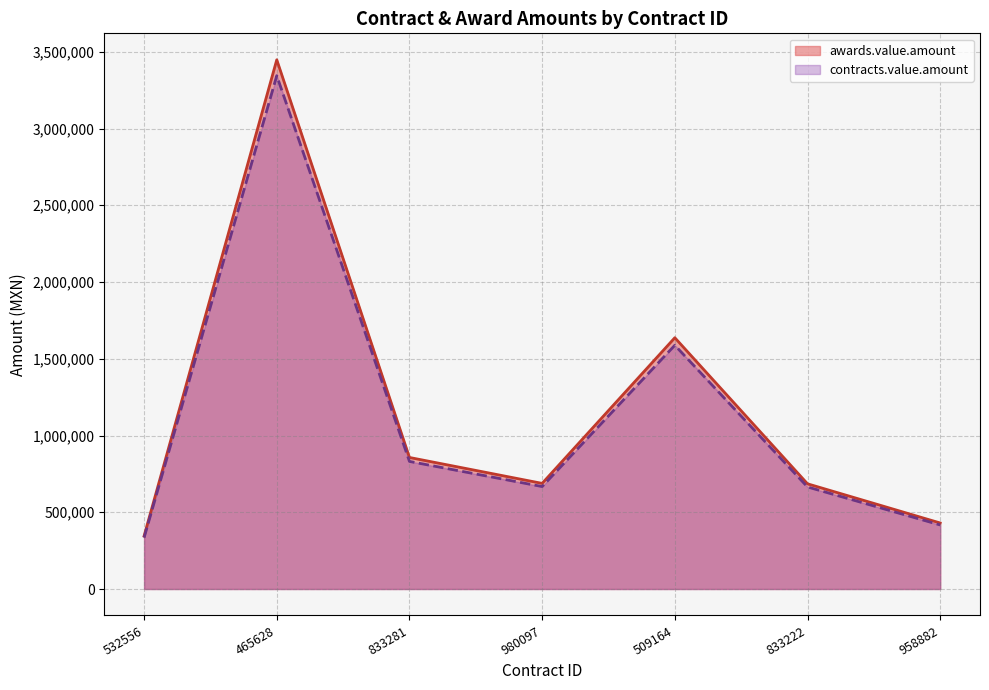

Reading right to left, list all the values displayed in this chart.

awards.value.amount: 430085.6	685344.8	1637010.7	688121.9	856896.6	3447666.5	345306.2
contracts.value.amount: 417183.1	664784.5	1587900.4	667478.2	831189.7	3344236.5	334947.0